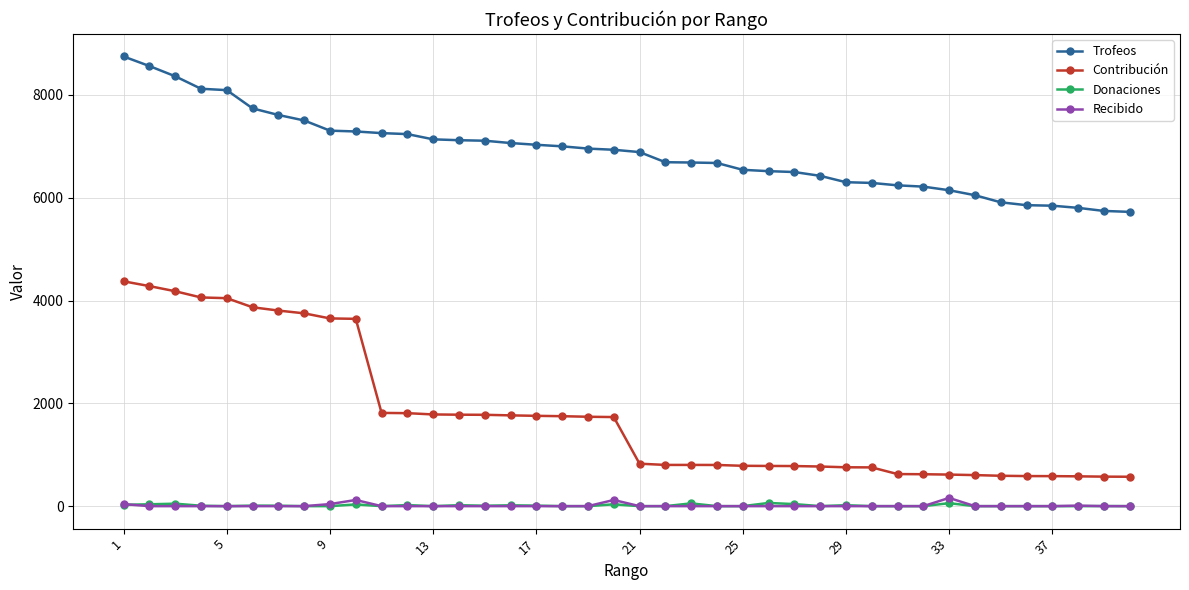

What is the greatest value displayed?

8748